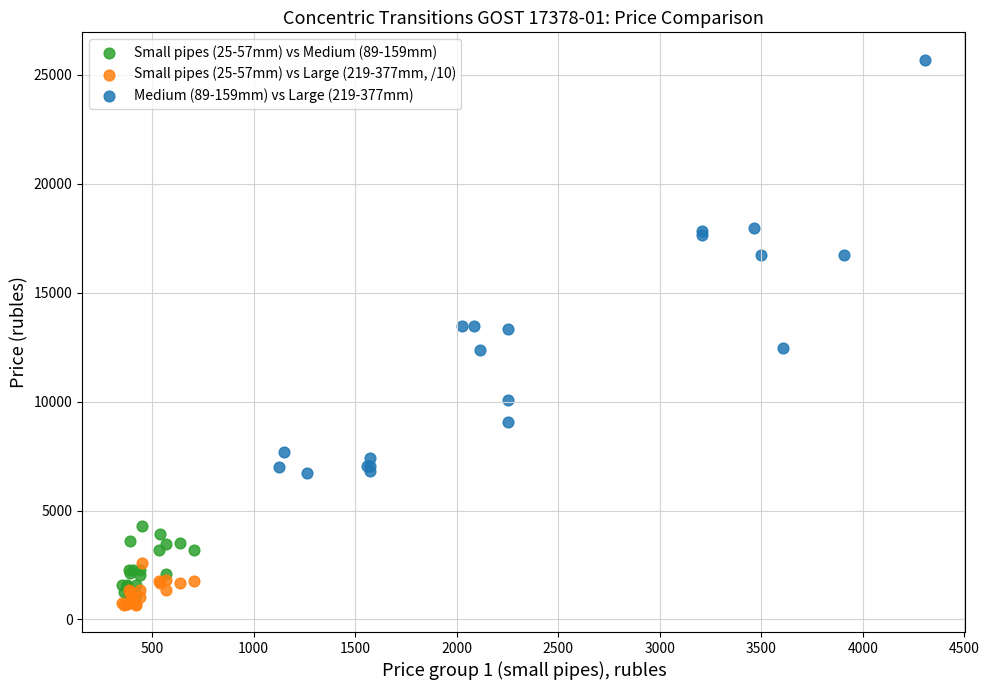

Which series has the largest Y range (max minus min)?

Medium (89-159mm) vs Large (219-377mm)